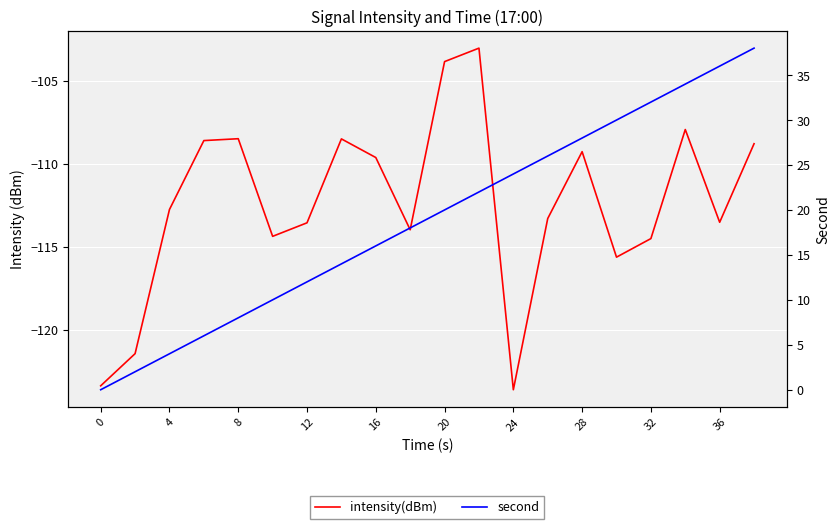

True or false: second and intensity(dBm) intersect in this chart.

False